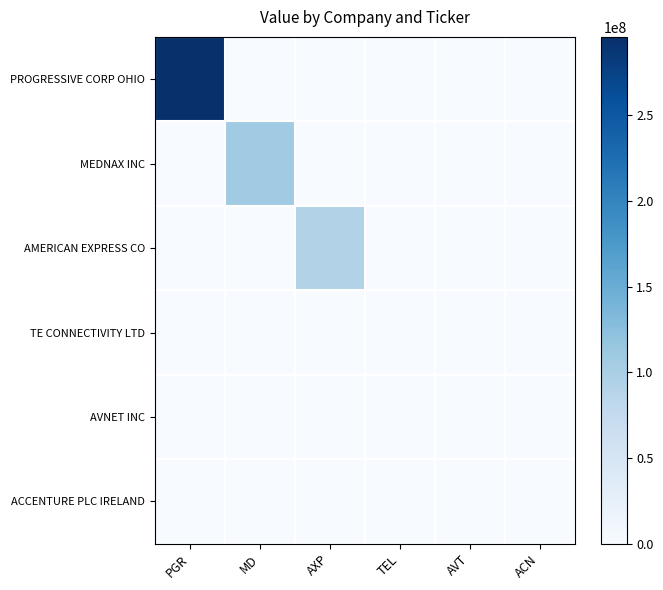

At ACN, list the series in order from smallest to largest.

PROGRESSIVE CORP OHIO, MEDNAX INC, AMERICAN EXPRESS CO, TE CONNECTIVITY LTD, AVNET INC, ACCENTURE PLC IRELAND